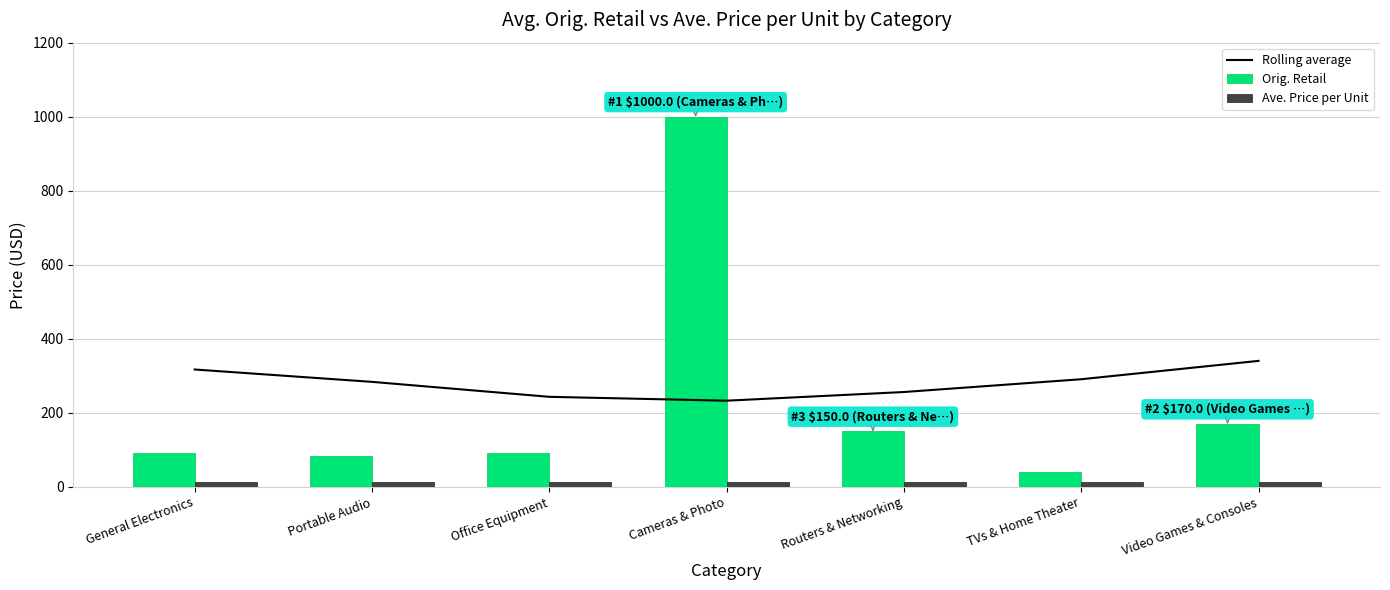

What is the sum of the Rolling average values at Office Equipment and General Electronics?

560.1